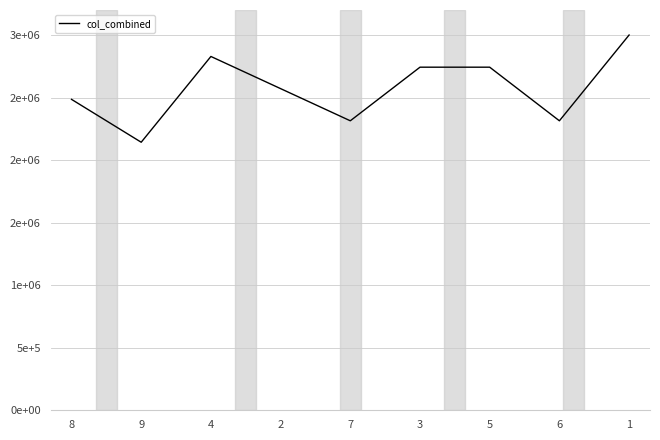

Is it true that the value at 1 is 3000000.0?

True